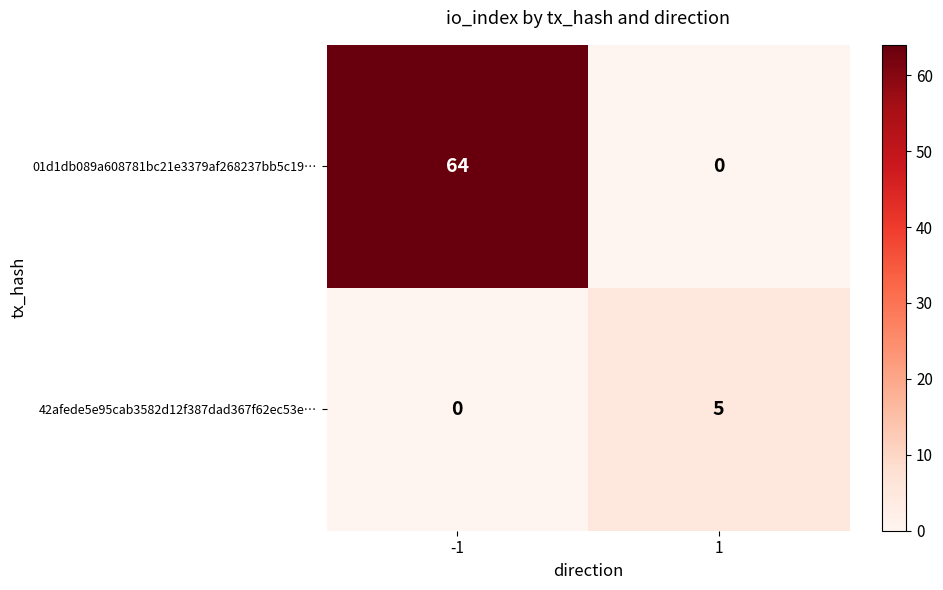

What is the total value across all series at -1?

64